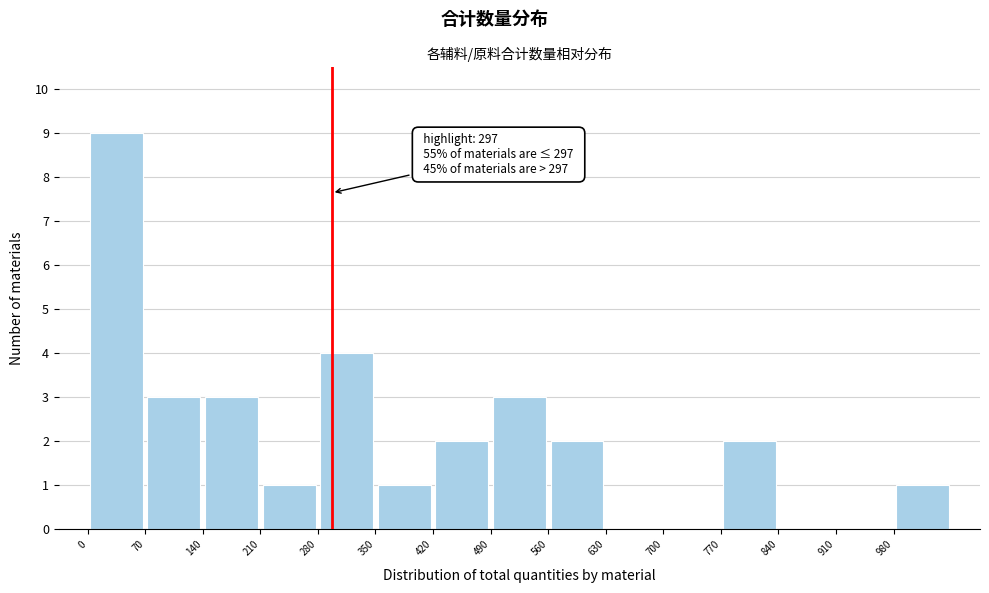

Which range on the x-axis has the tallest bar?

0 to 70